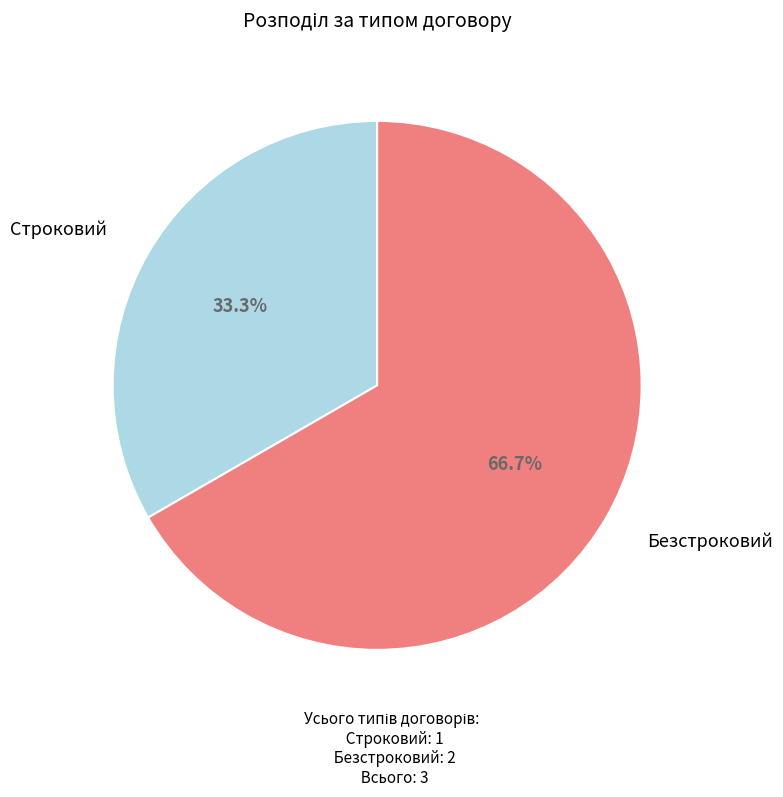

Is the sum of Безстроковий and Строковий greater than half?

Yes